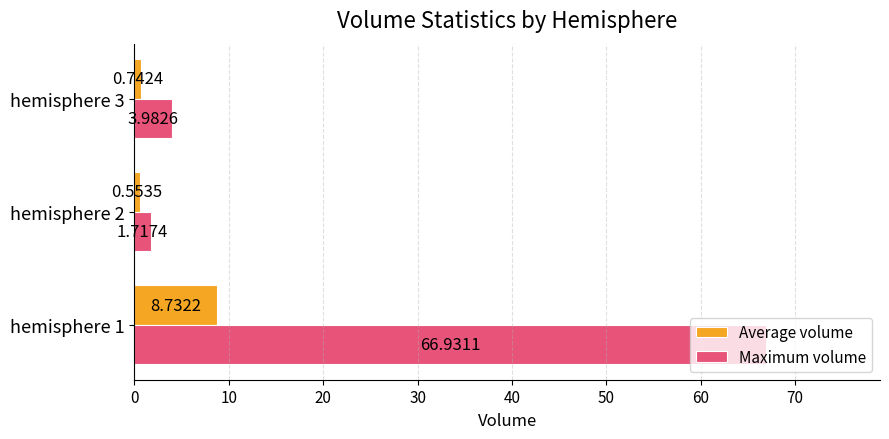

What is the spread (max minus min) of values at hemisphere 3?

3.2